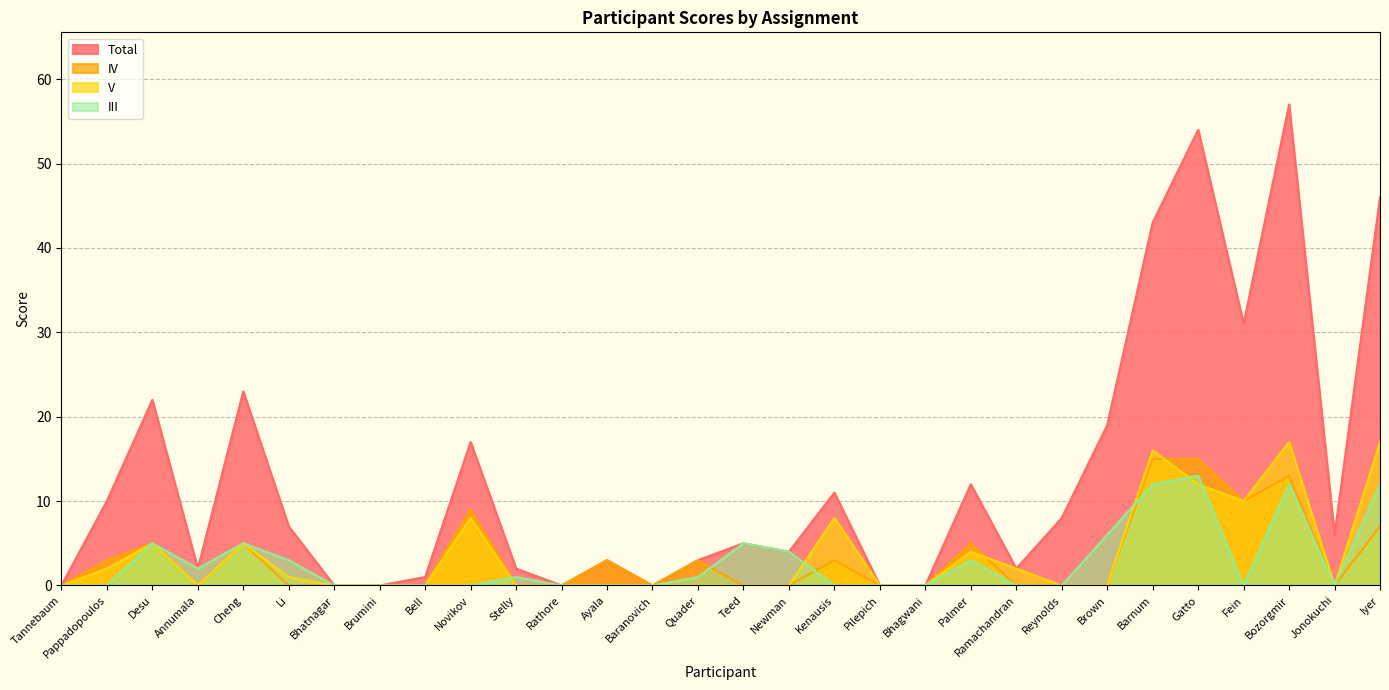

What is the label of the 1st point from the right?

Iyer